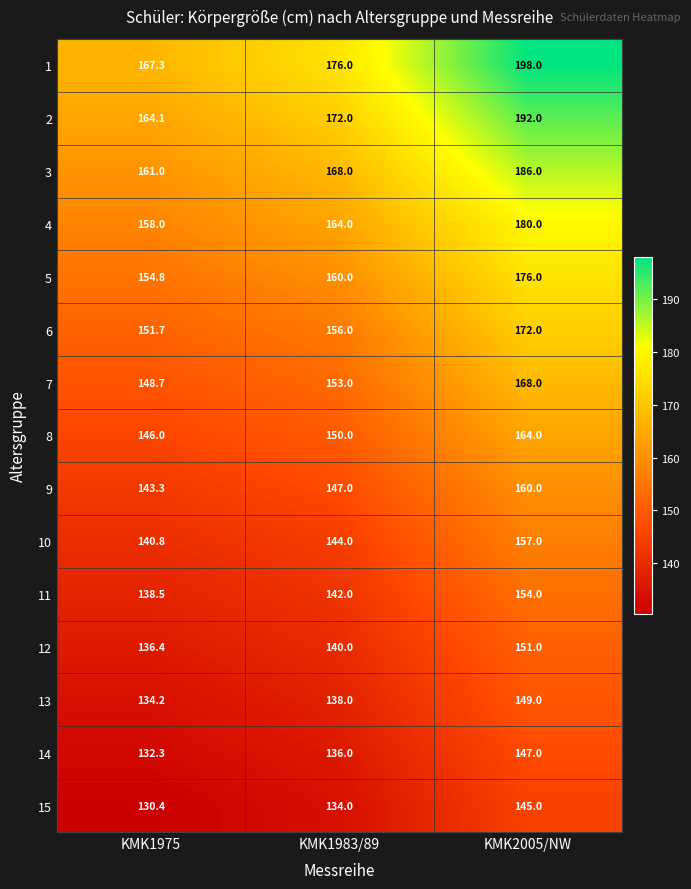

At which category does the chart reach its minimum across all series?

KMK1975